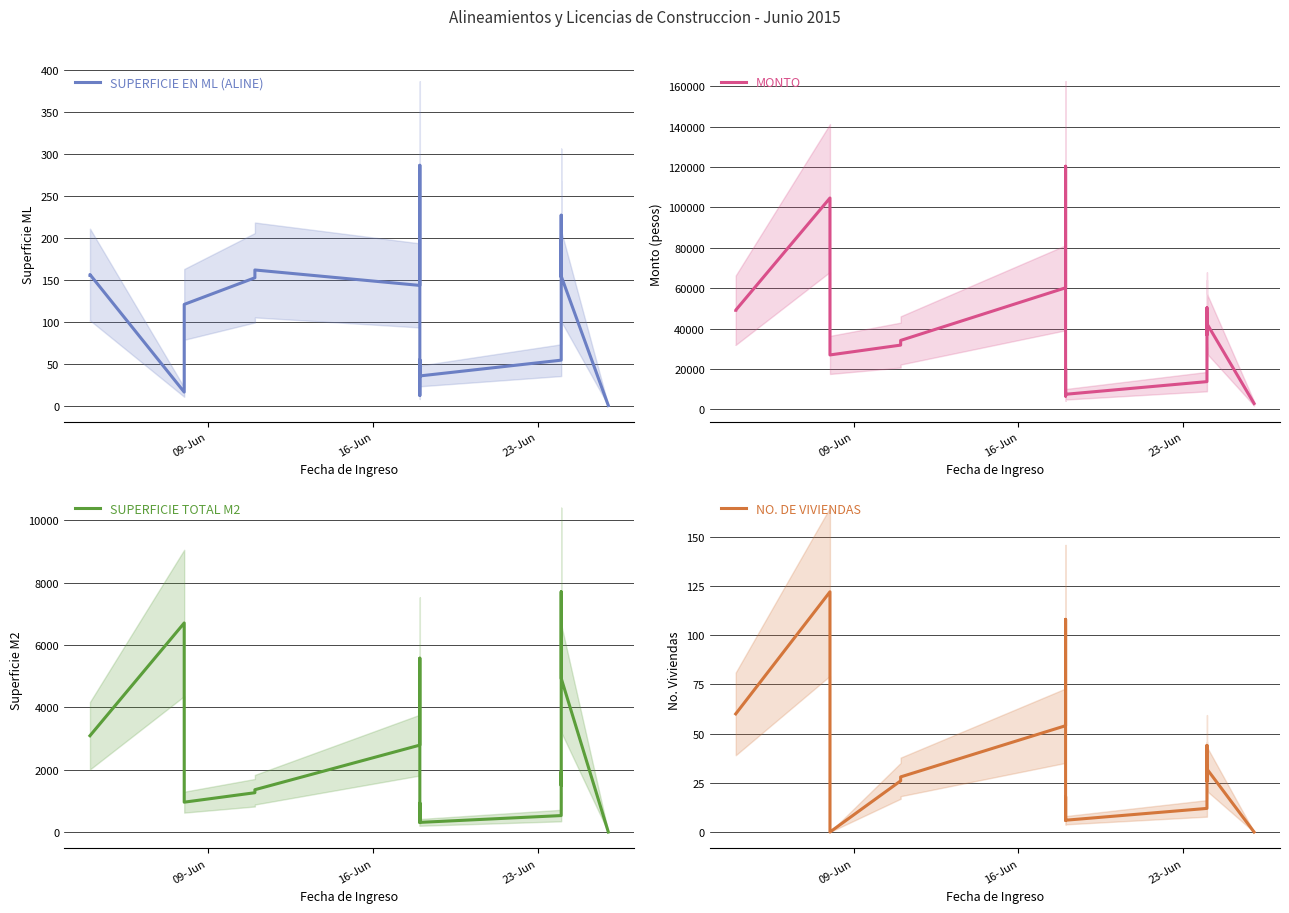

What are all the series names shown in the legend?

SUPERFICIE EN ML (ALINE), MONTO, SUPERFICIE TOTAL M2, NO. DE VIVIENDAS